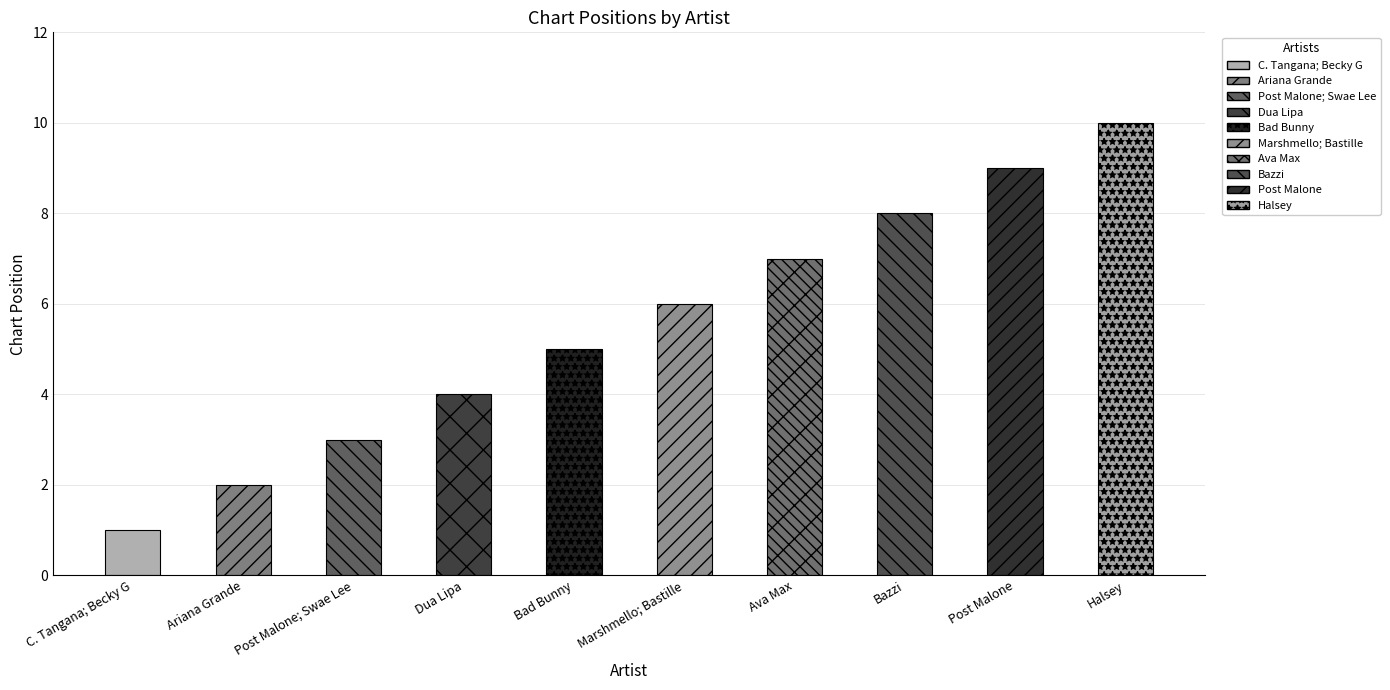

The chart shows a value of 2 at Marshmello; Bastille. True or false?

False